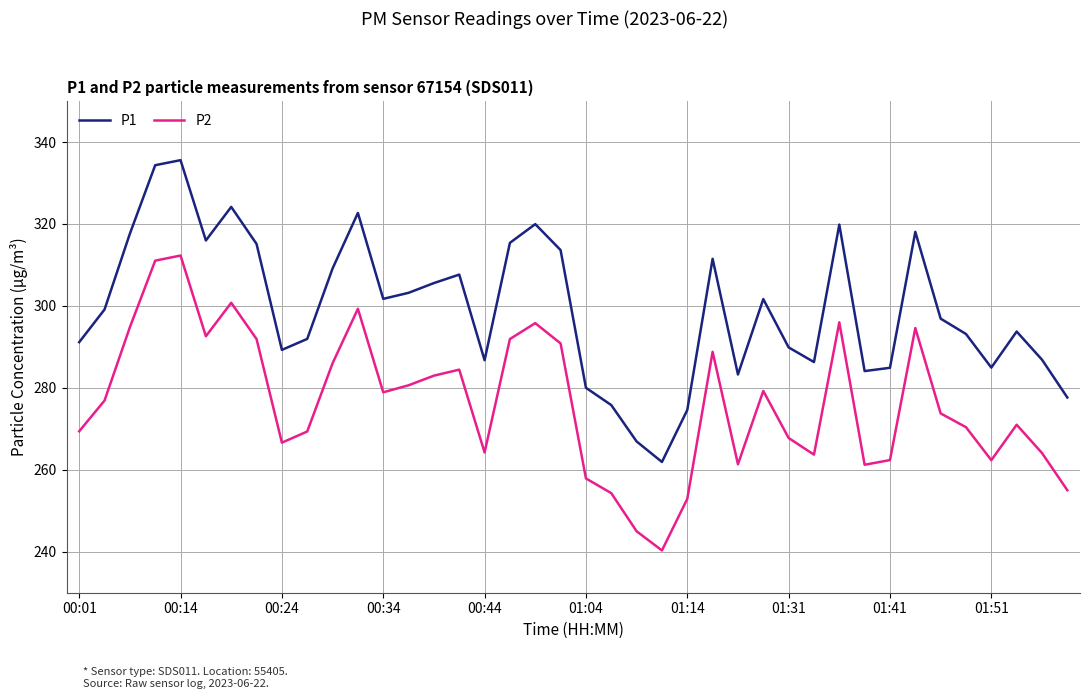

What is the greatest value displayed?

335.6